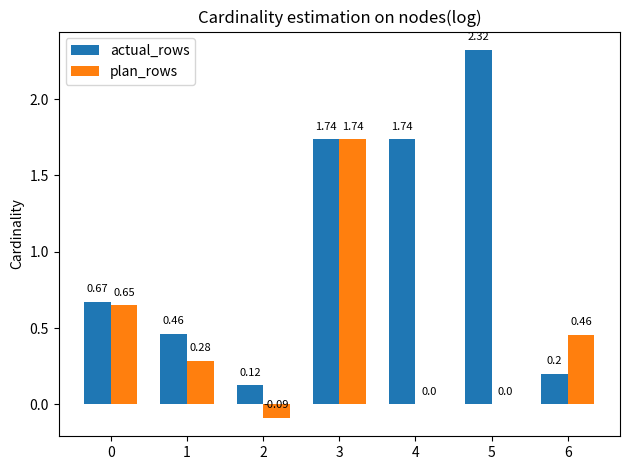

What is the total value across all series at 3?

3.5